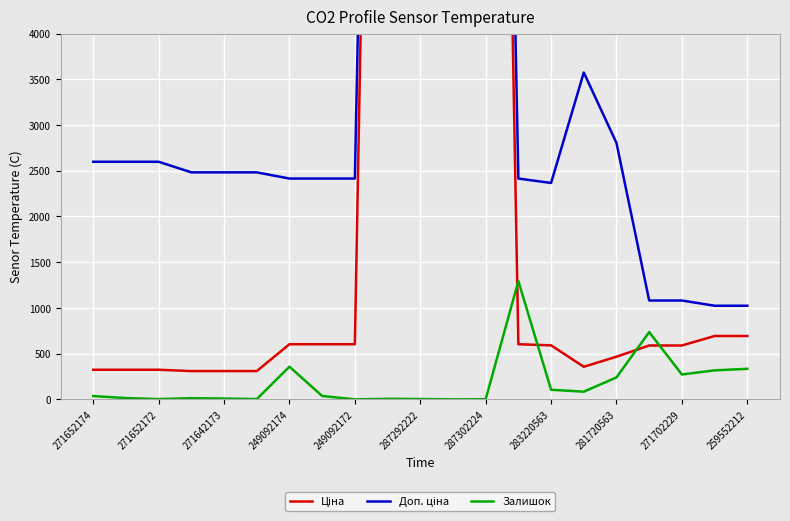

Which series has the largest range (max minus min)?

Ціна